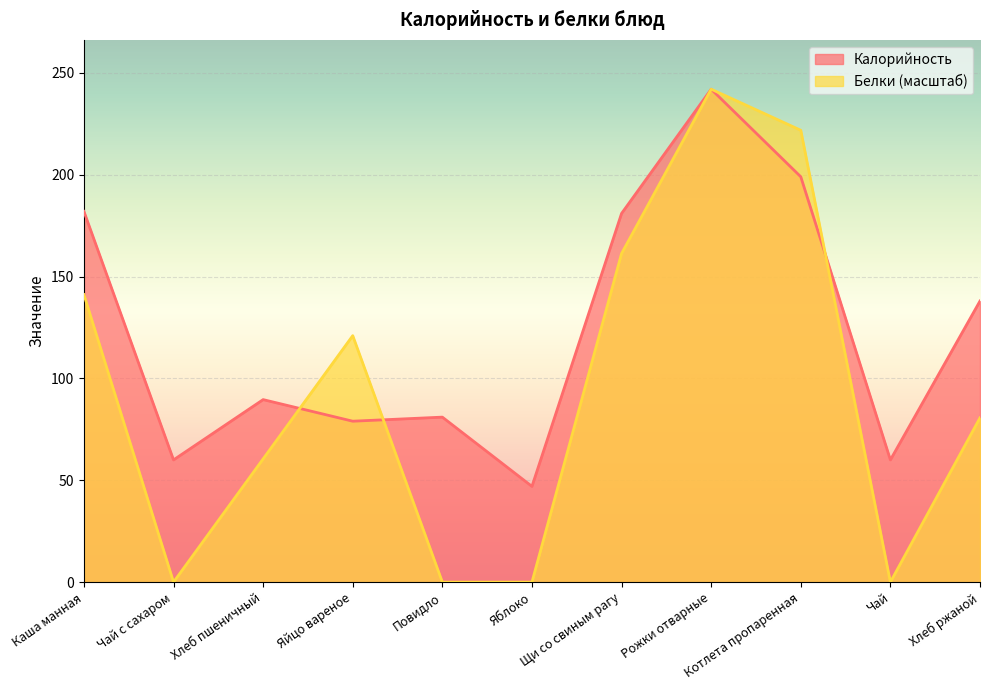

Rank the series at Хлеб пшеничный from lowest to highest value.

Белки (масштаб), Калорийность